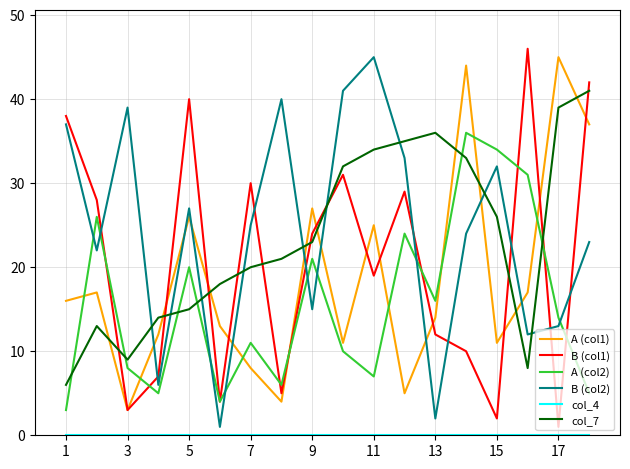

What is the difference between the second highest and minimum values in the A (col2) series?

31